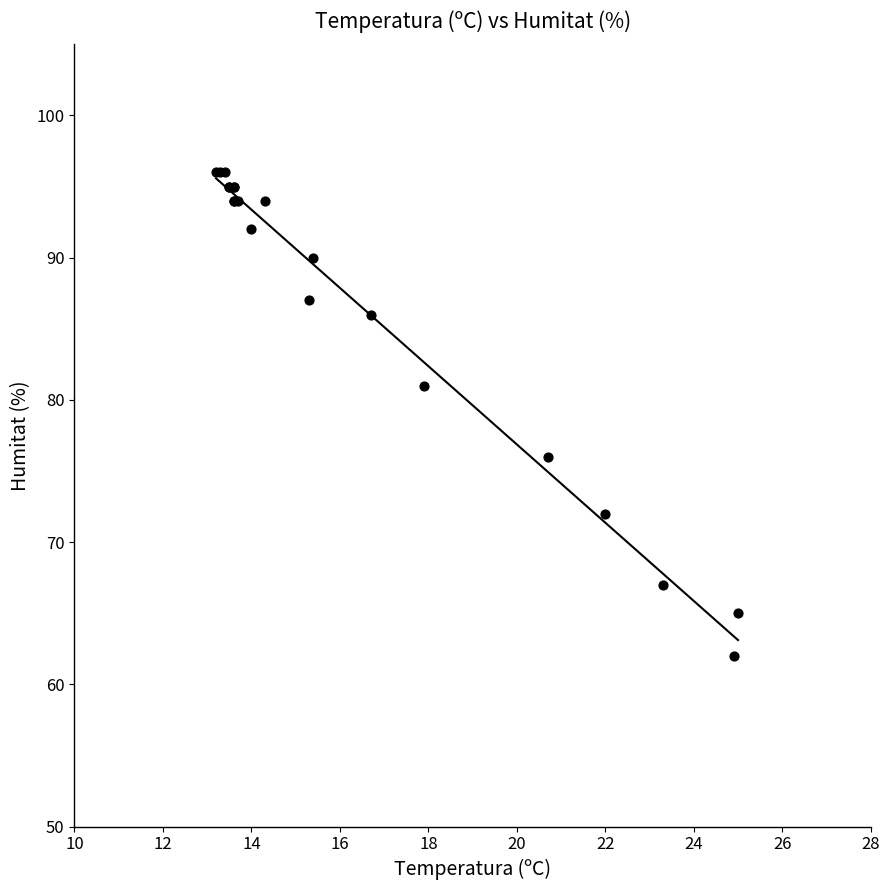

What Y value in the scatter plot is closest to 79?

81